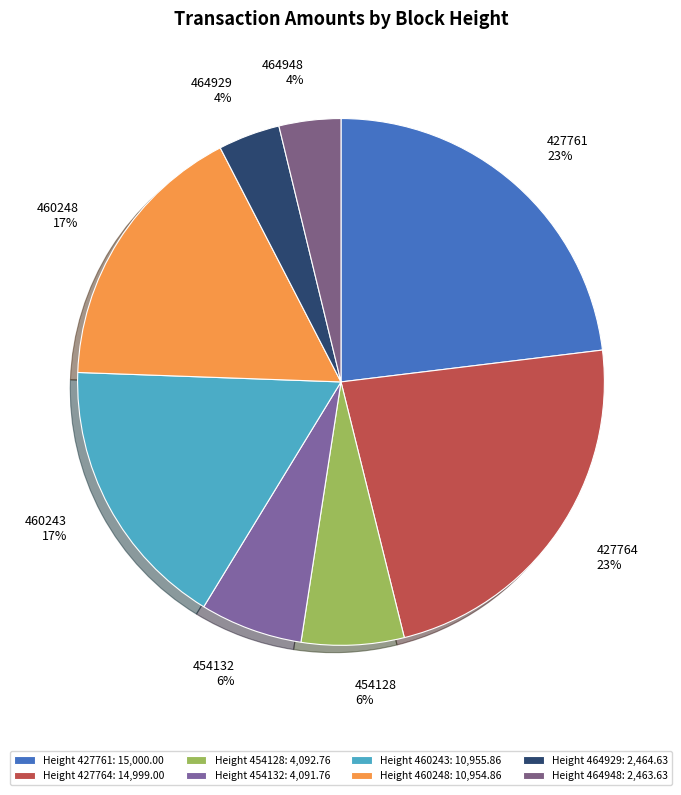

Is 460243 the majority of the pie?

No